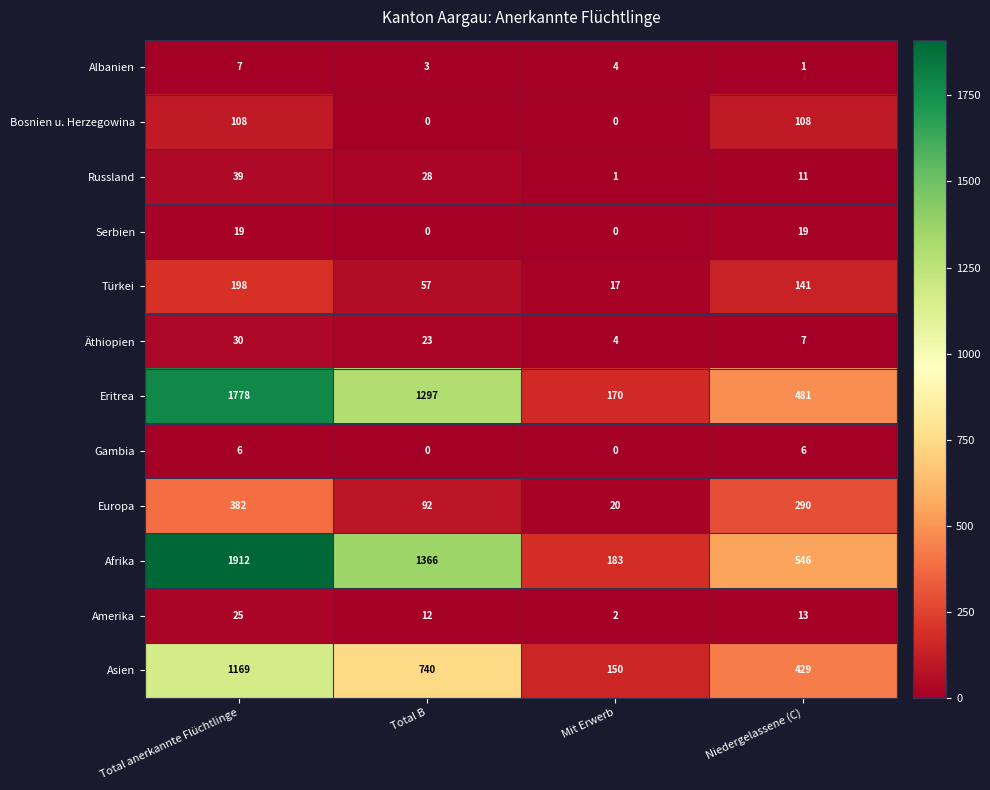

The value of Amerika at Niedergelassene (C) is 20. True or false?

False